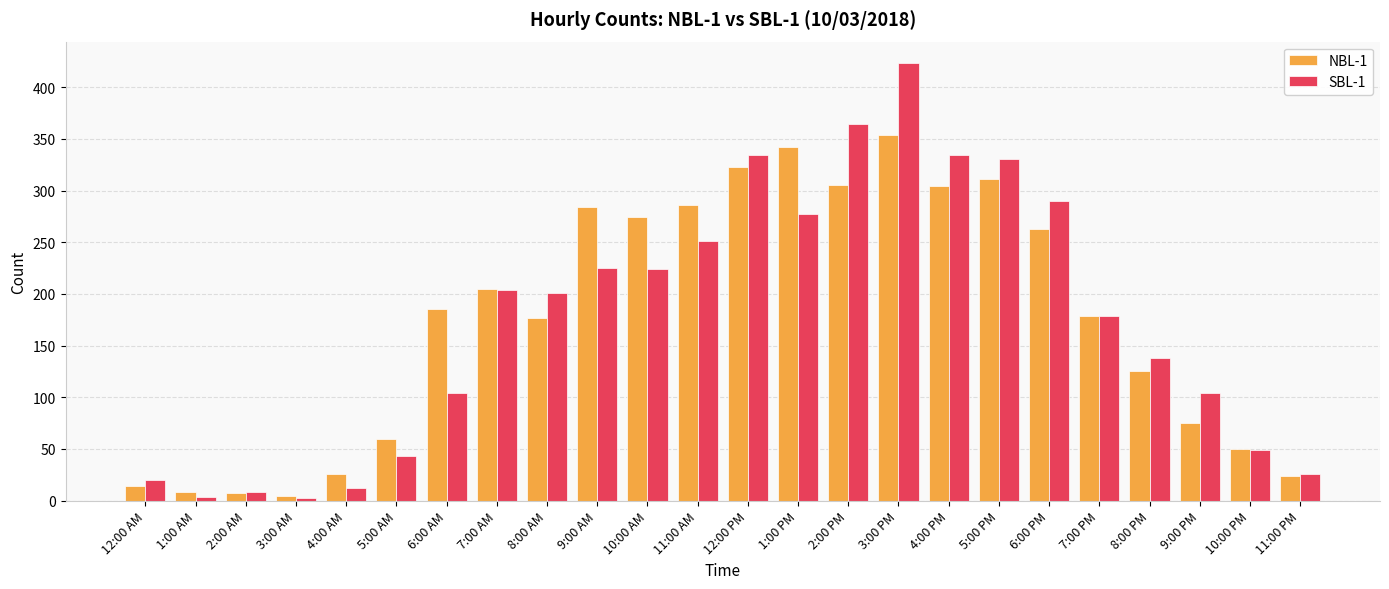

Rank the series by their maximum value, from lowest to highest.

NBL-1, SBL-1